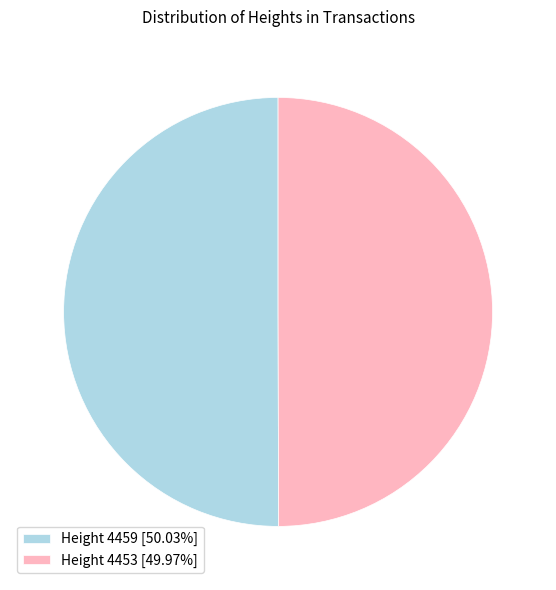

Approximately how many times larger is the value at Height 4453 [49.97%] compared to Height 4459 [50.03%]?

1.0